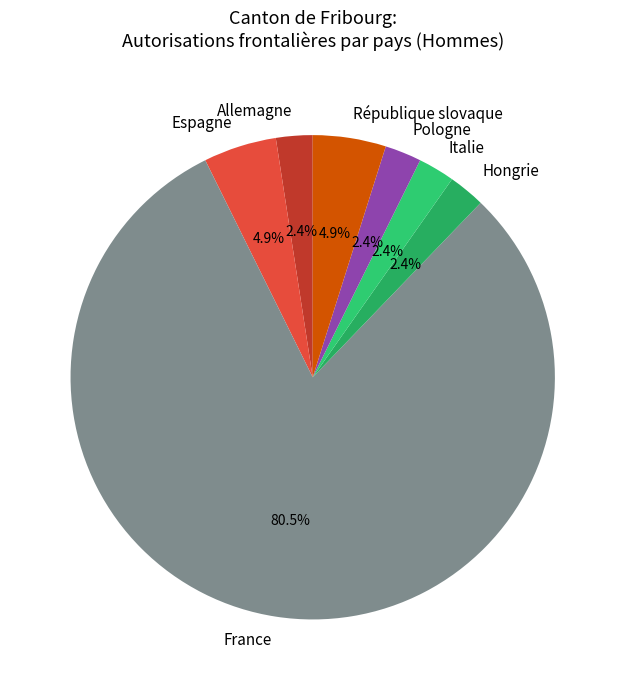

Which category accounts for the majority?

France